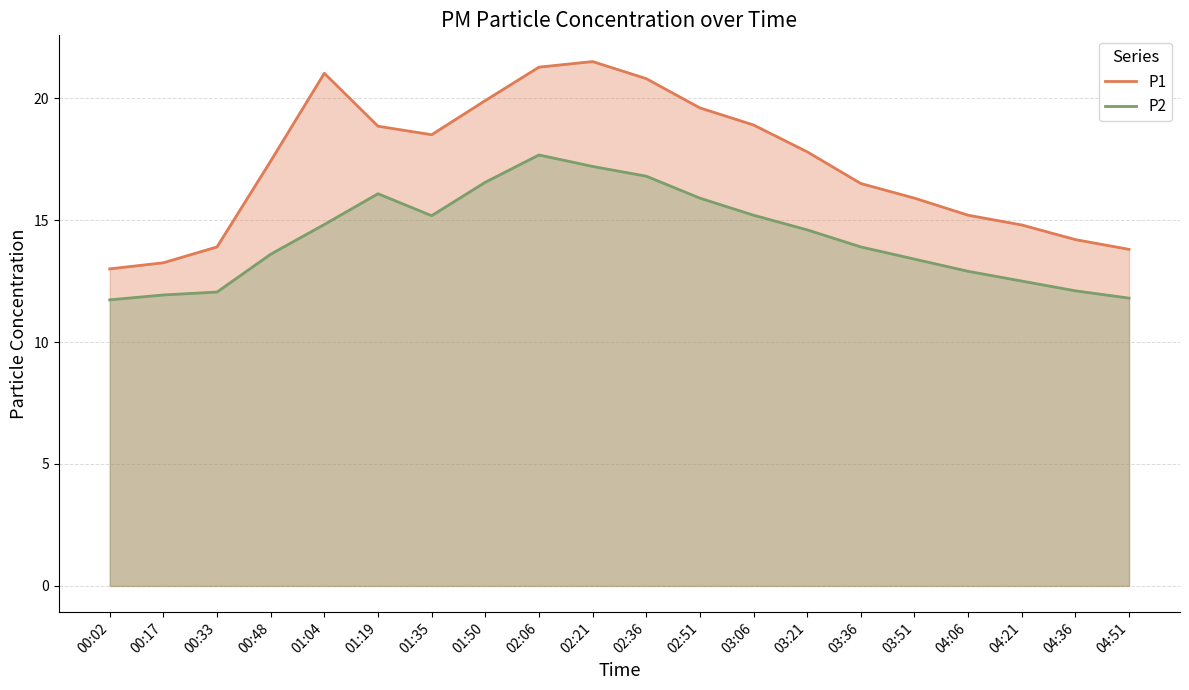

The value of P2 (line) at 01:19 is 16.1. True or false?

True